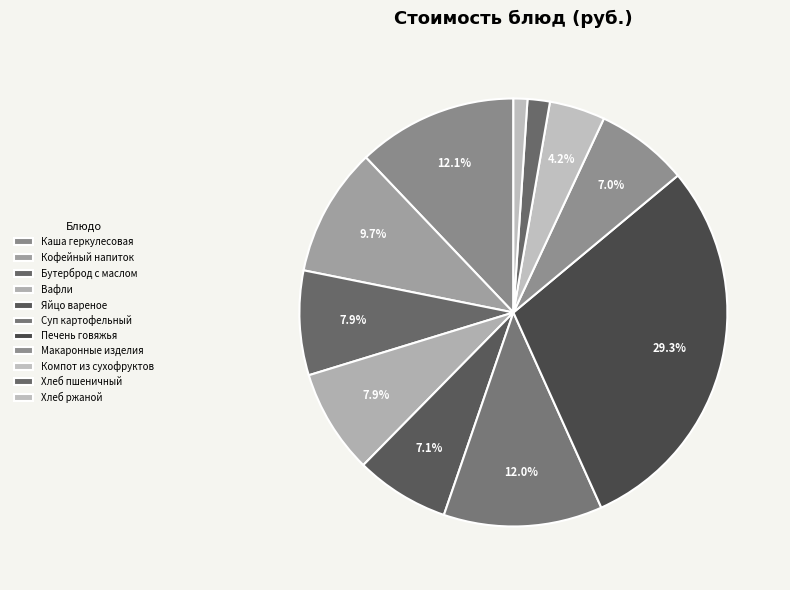

What is the ratio of the value at Яйцо вареное to the value at Хлеб ржаной?

6.8